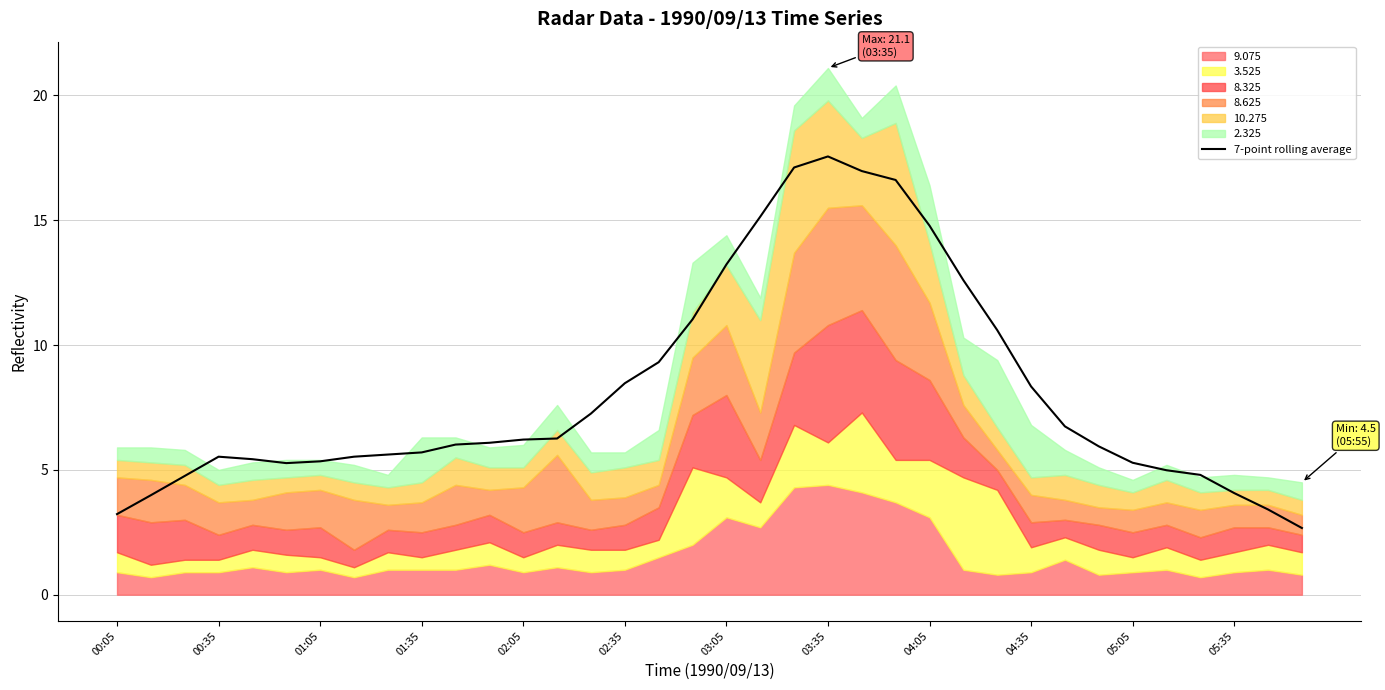

Approximately how many times larger is the value at 17 compared to 16?

1.2